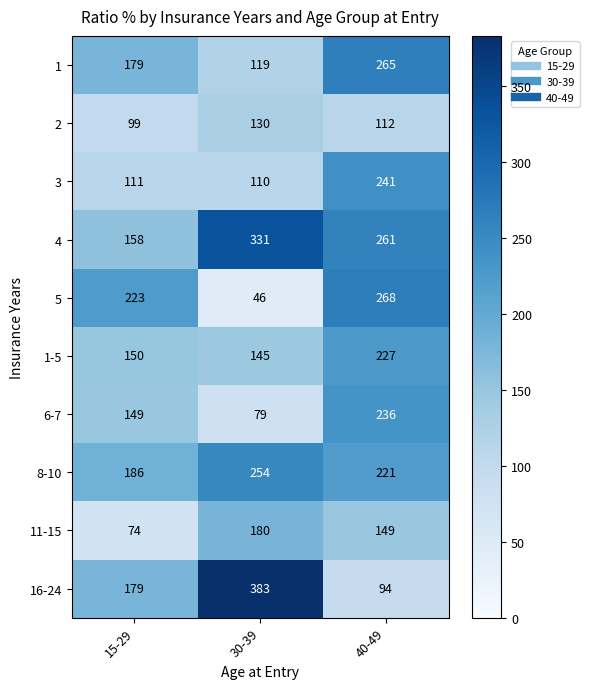

Reading left to right, transcribe all the data shown in this chart.

1: 15-29=179	30-39=119	40-49=265
2: 15-29=99	30-39=130	40-49=112
3: 15-29=111	30-39=110	40-49=241
4: 15-29=158	30-39=331	40-49=261
5: 15-29=223	30-39=46	40-49=268
1-5: 15-29=150	30-39=145	40-49=227
6-7: 15-29=149	30-39=79	40-49=236
8-10: 15-29=186	30-39=254	40-49=221
11-15: 15-29=74	30-39=180	40-49=149
16-24: 15-29=179	30-39=383	40-49=94